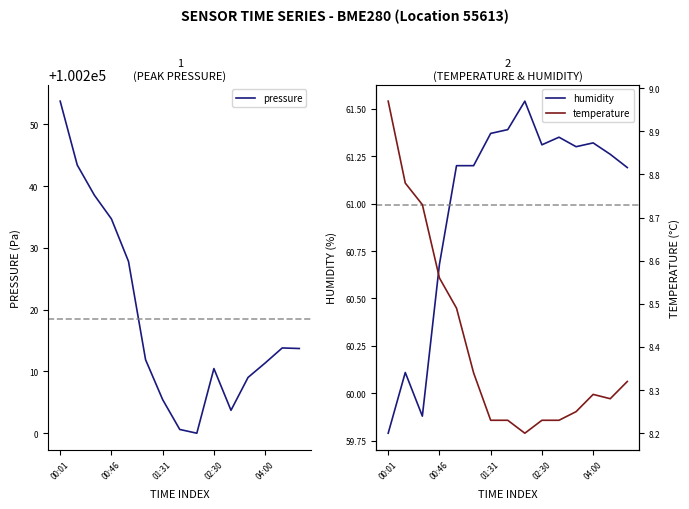

What is the minimum value shown in the chart?

8.2